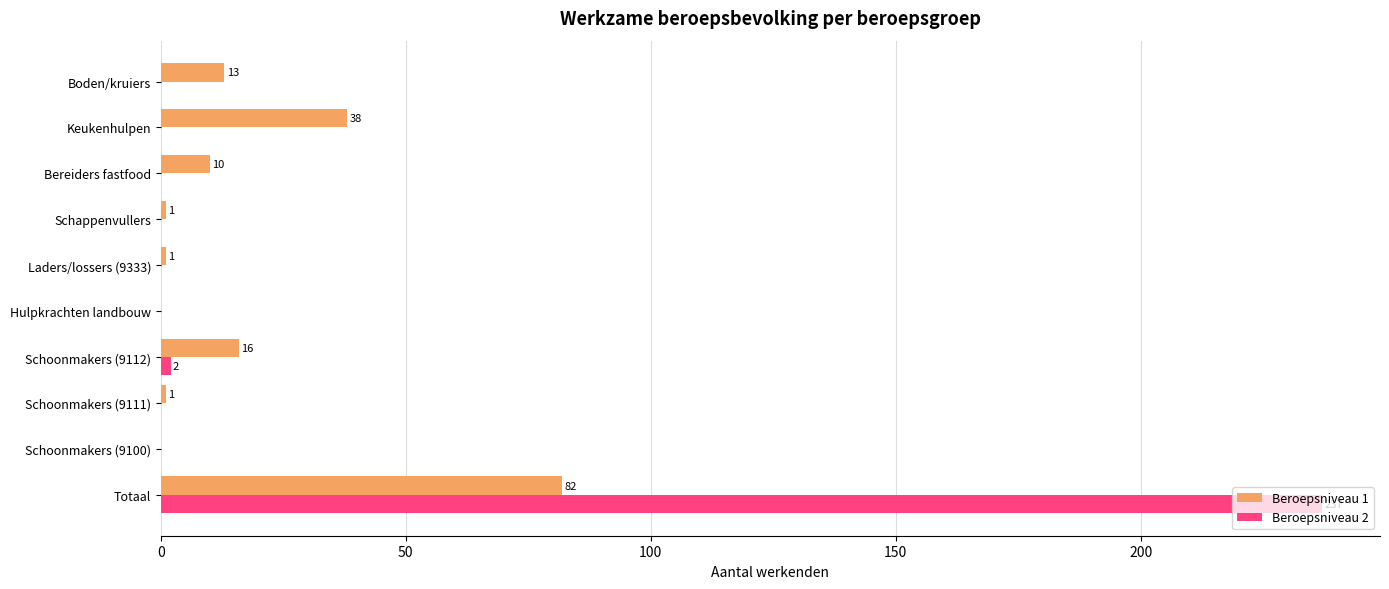

Which series has the largest total across all categories?

Beroepsniveau 2